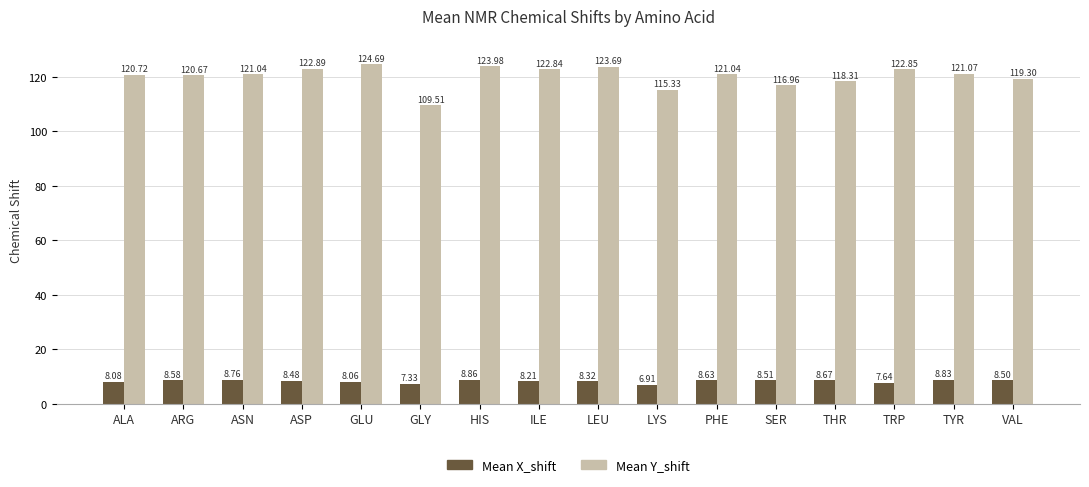

At PHE, list the series in order from smallest to largest.

Mean X_shift, Mean Y_shift